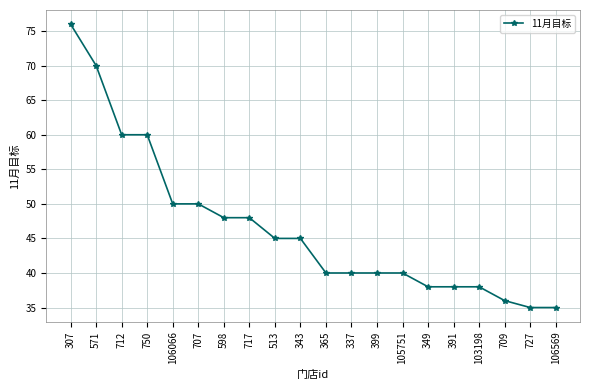

What is the label of the 14th point from the left?

105751